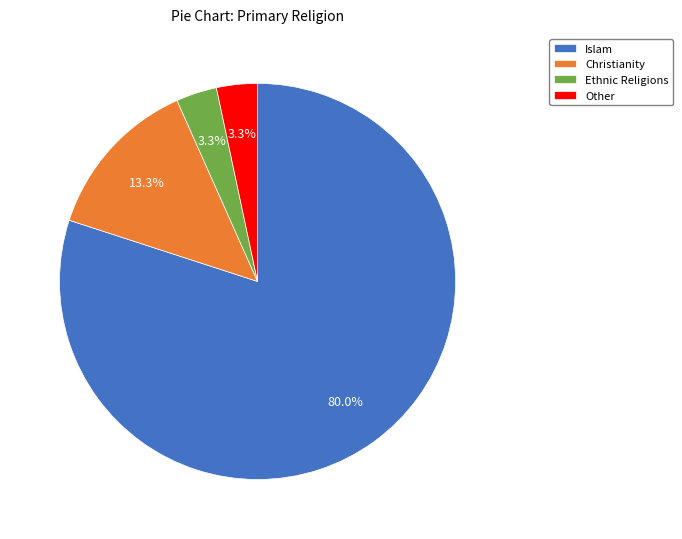

Count the number of slices in the pie.

4